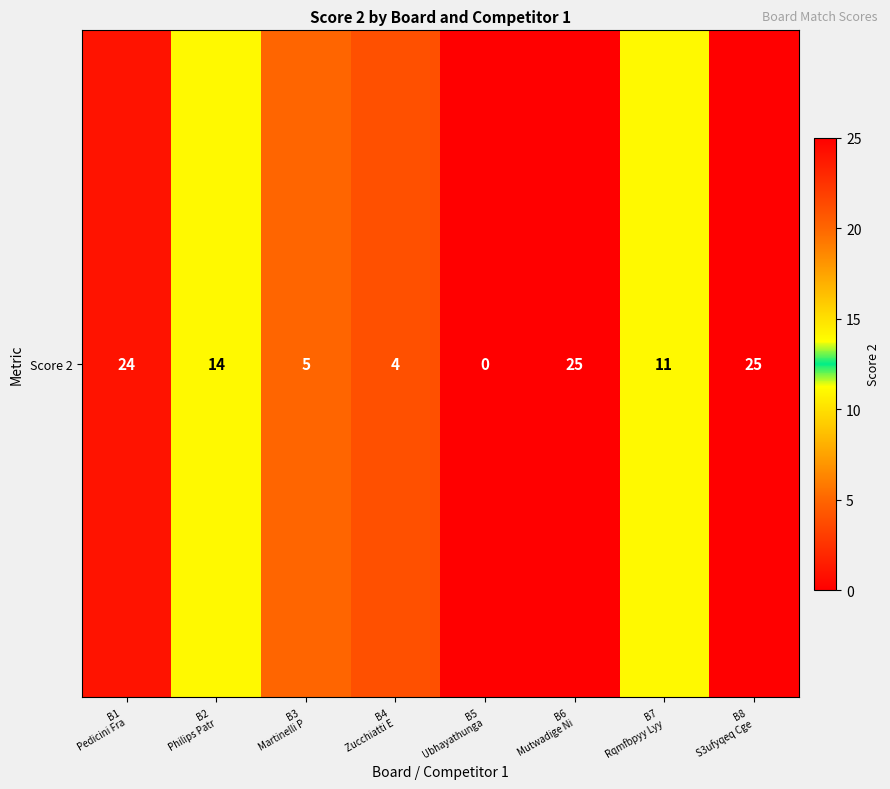

Reading right to left, extract all data points from this chart.

25	11	25	0	4	5	14	24